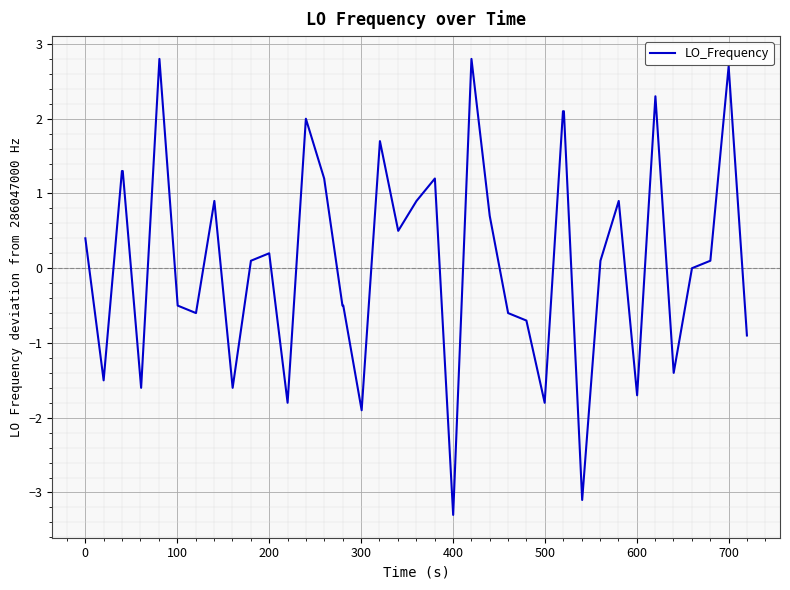

What is the smallest value displayed?

-3.3